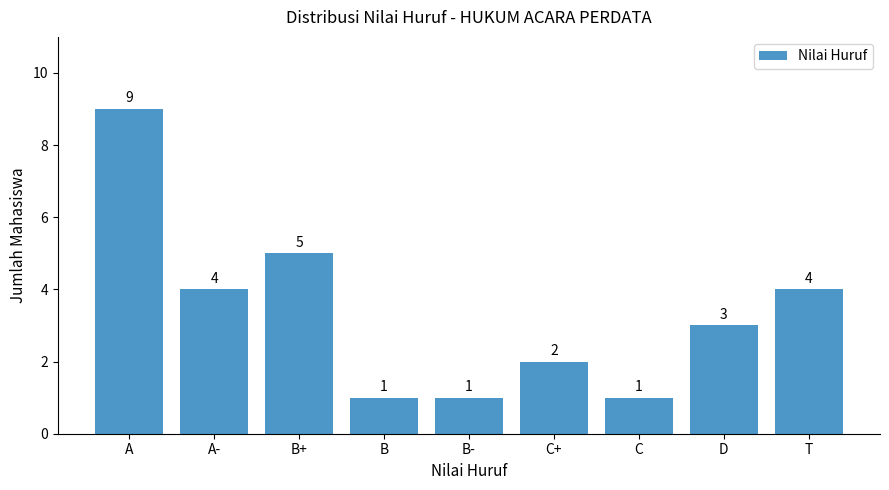

How many categories are shown in the chart?

9